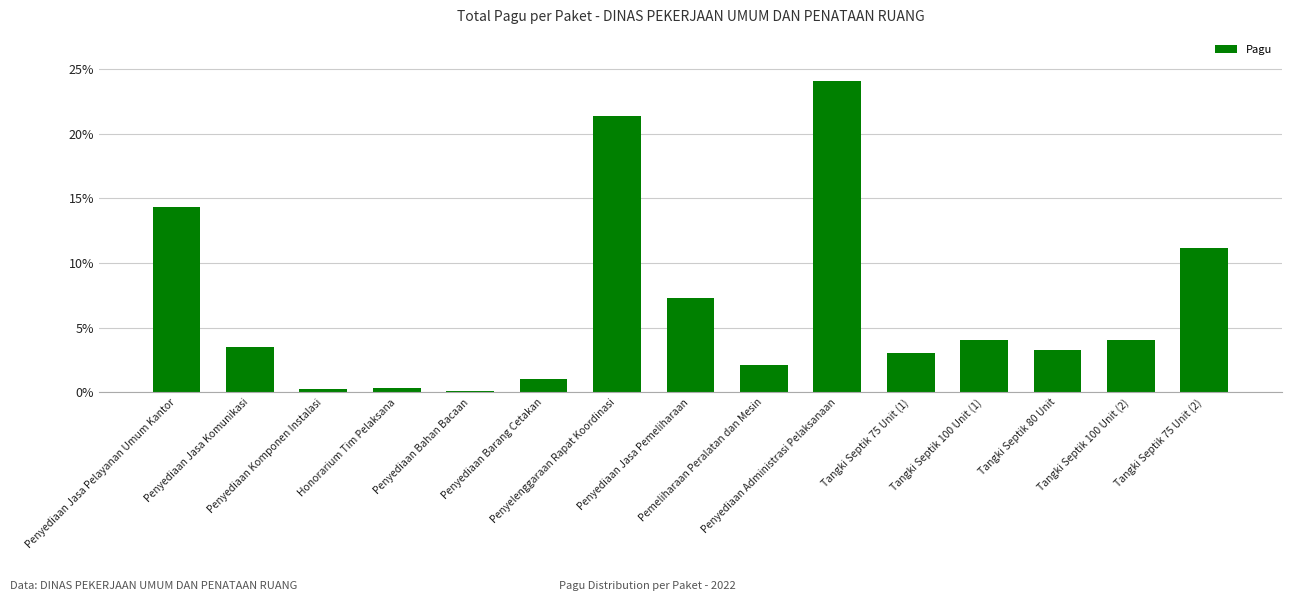

What is the minimum value shown in the chart?

0.1